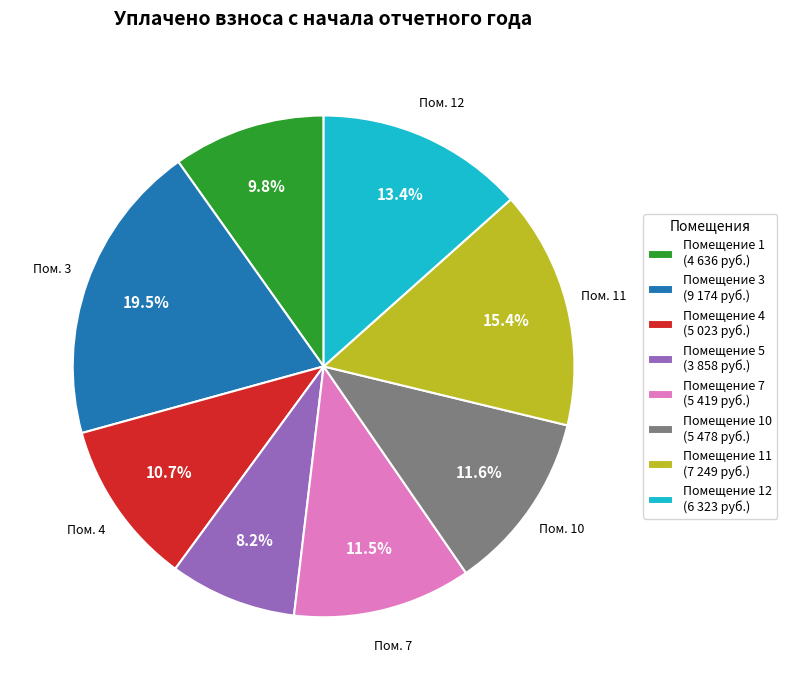

How much of the chart is everything except Помещение 11 (7 249 руб.)?

84.6%